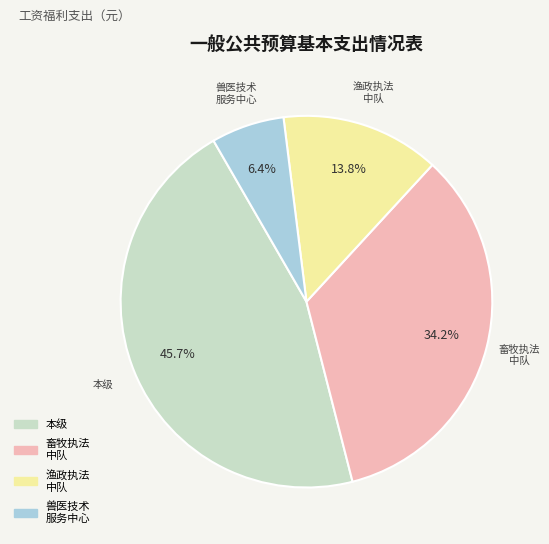

What is the total percentage of 兽医技术 服务中心 and 渔政执法 中队?

20.2%